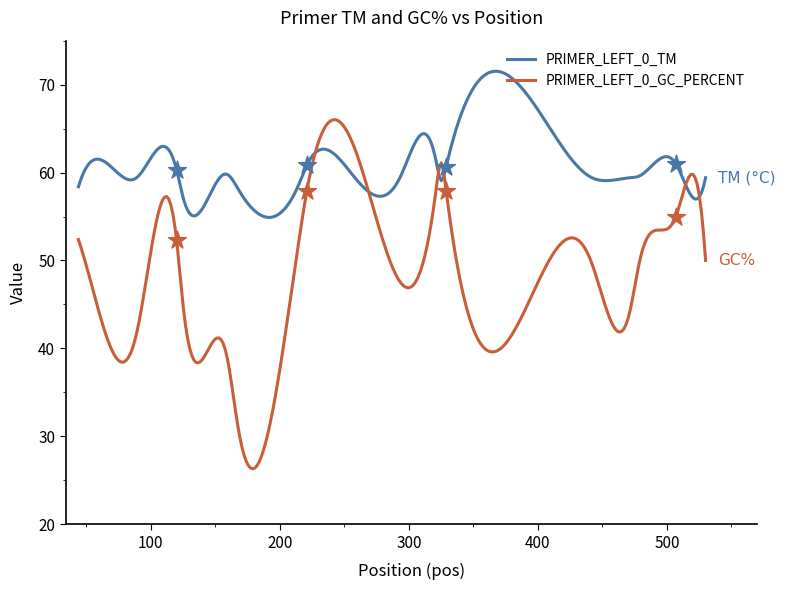

What is the total value across all series at 329?

118.6